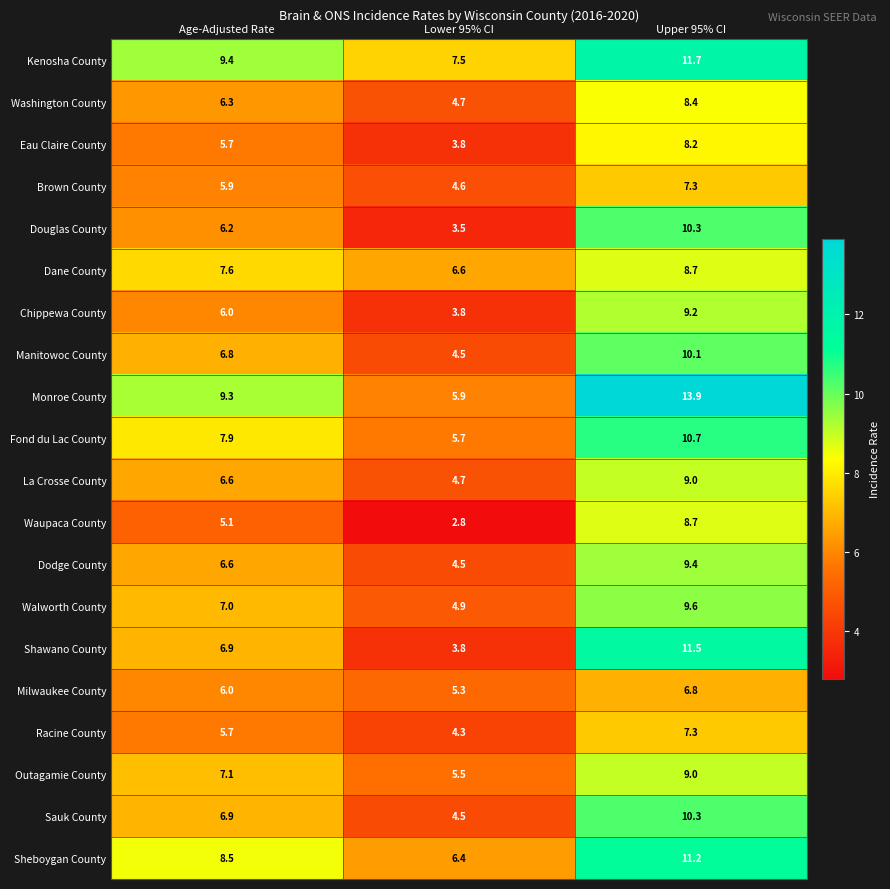

What is the difference between the maximum and second lowest values in the Shawano County series?

4.6